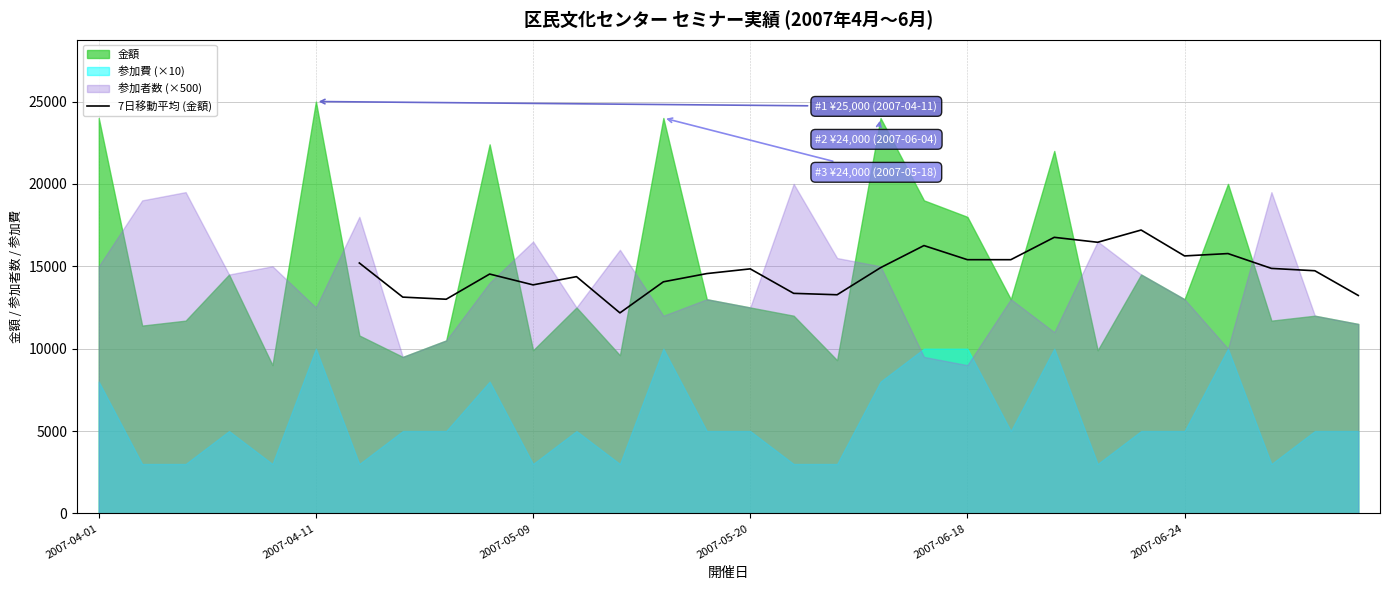

What is the smallest value displayed?

12171.4